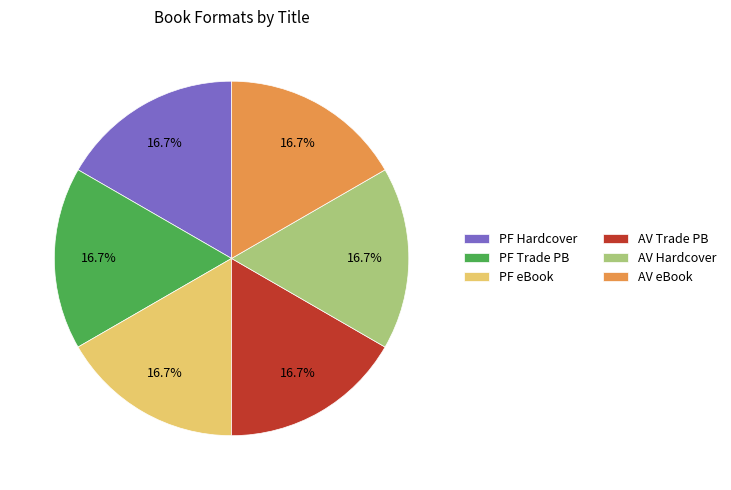

What is the ratio of the value at PF Hardcover to the value at PF eBook?

1.0